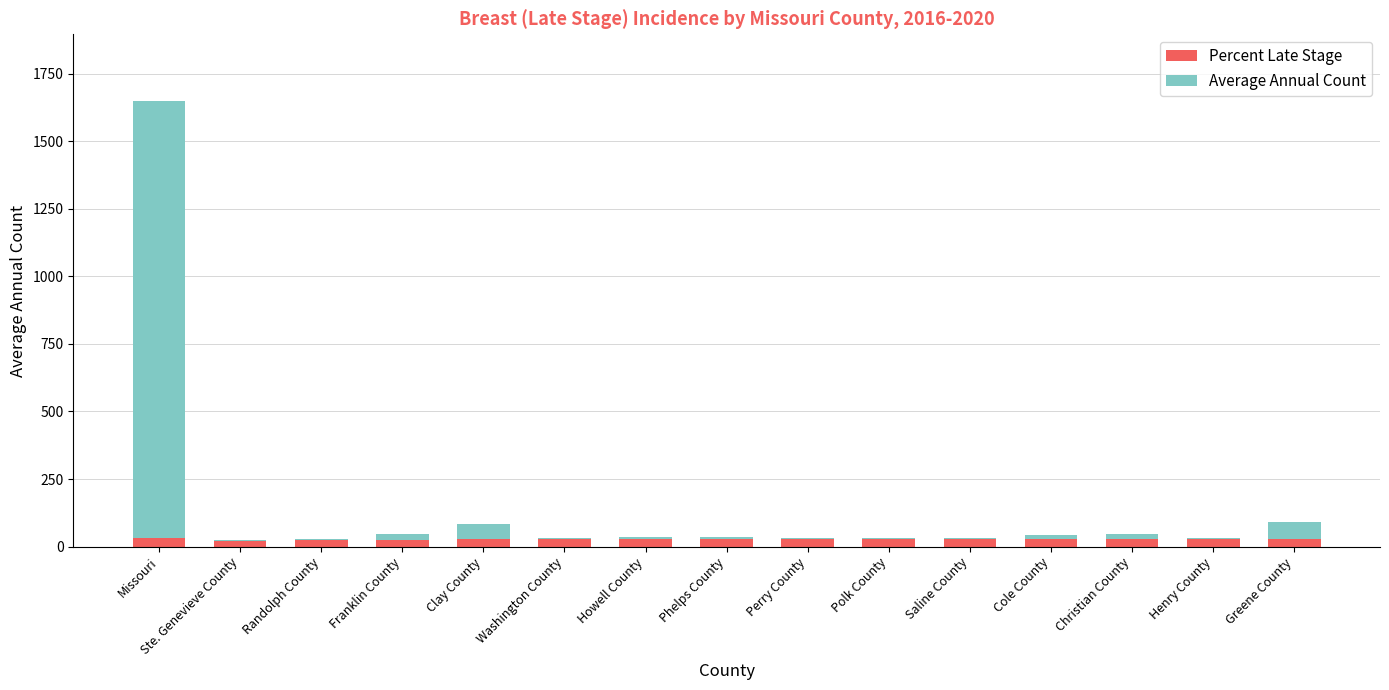

At which label does Percent Late Stage first exceed 27?

Missouri